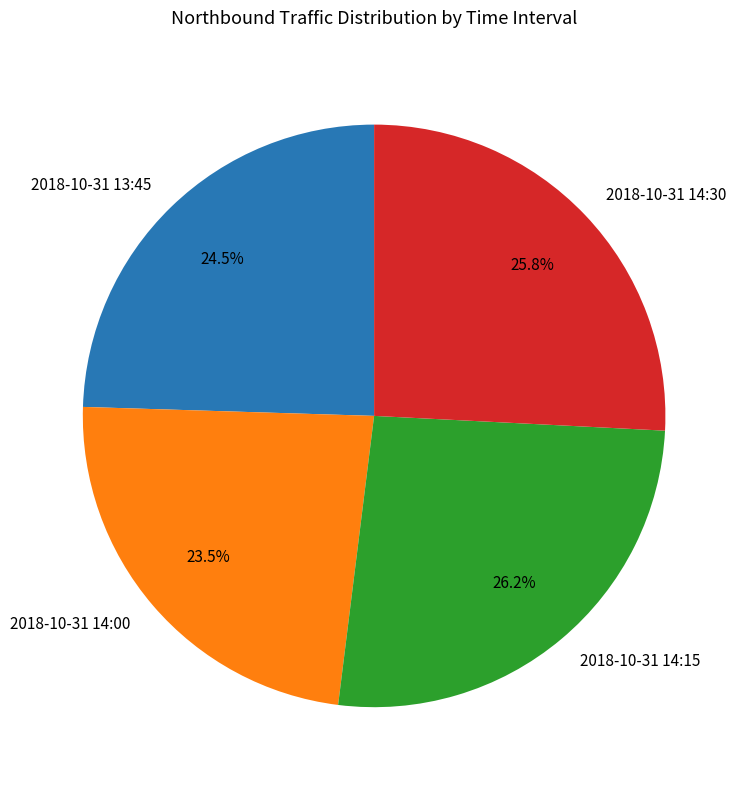

Does 2018-10-31 14:30 represent more than half of the total?

No